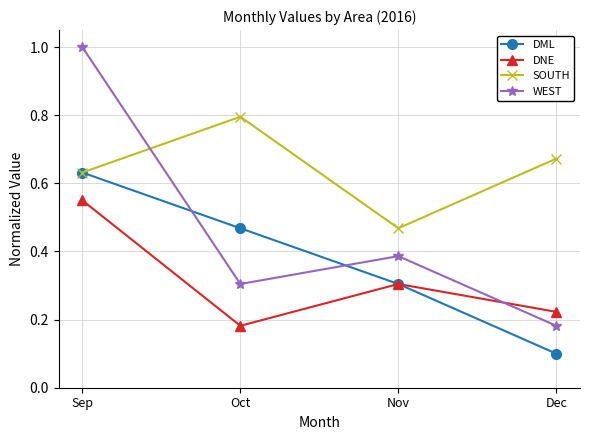

True or false: WEST has a value of 0.3 at Oct.

True